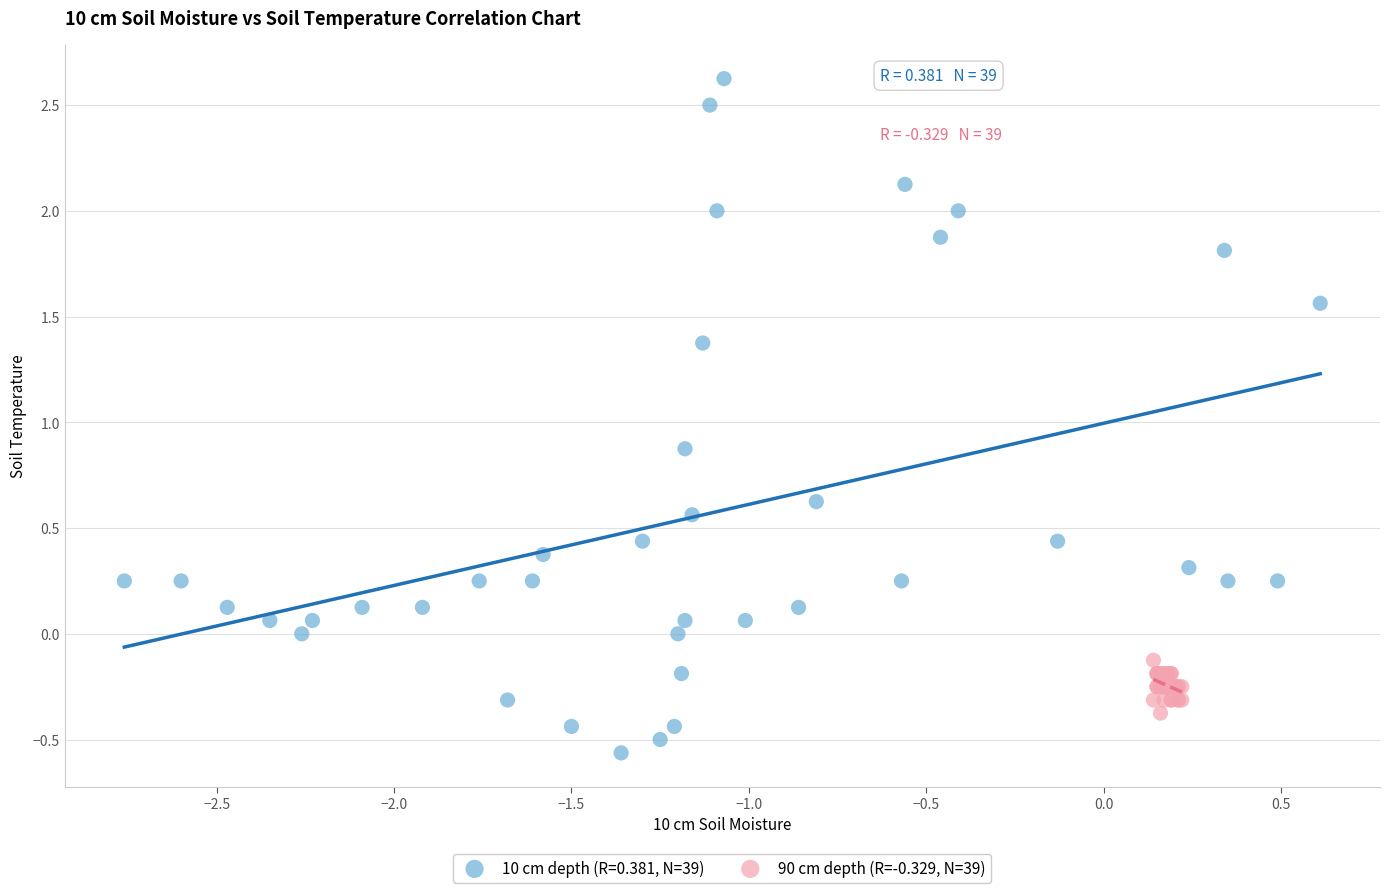

Which series reaches the maximum Y coordinate?

10 cm depth (R=0.381, N=39)